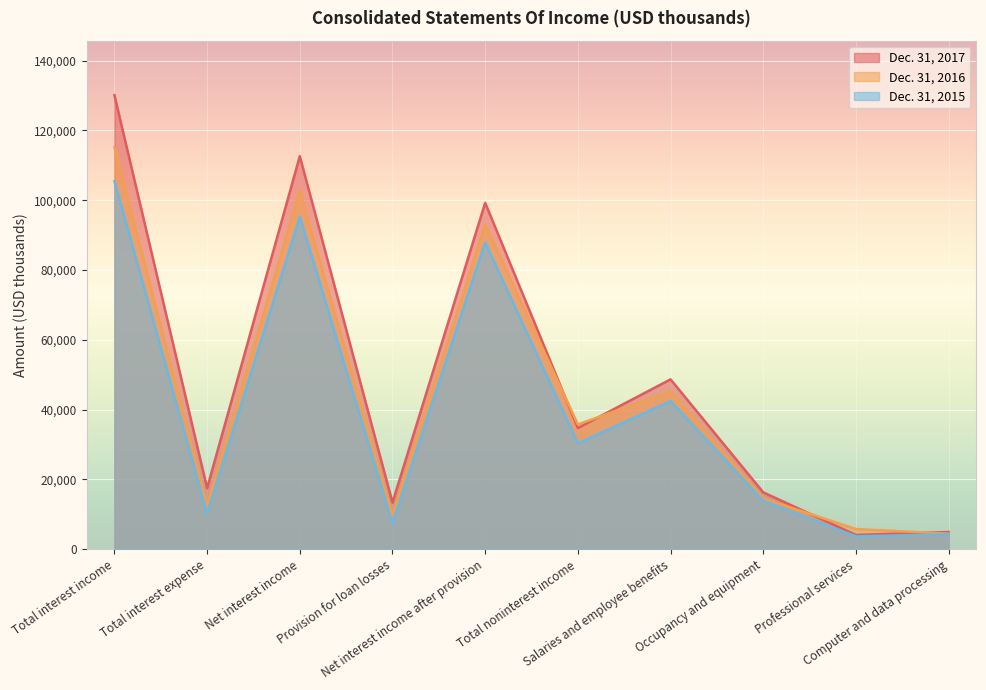

The Dec. 31, 2016 series shows 37858 at Net interest income after provision. True or false?

False